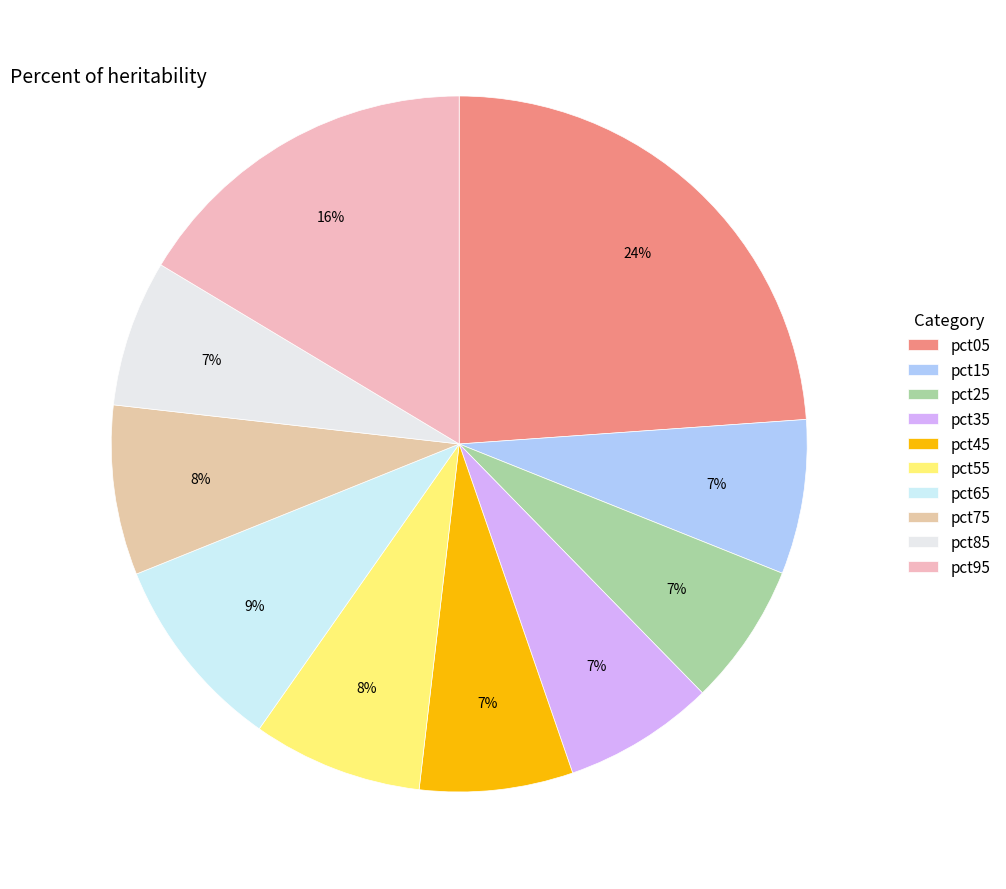

How many slices are in this pie chart?

10